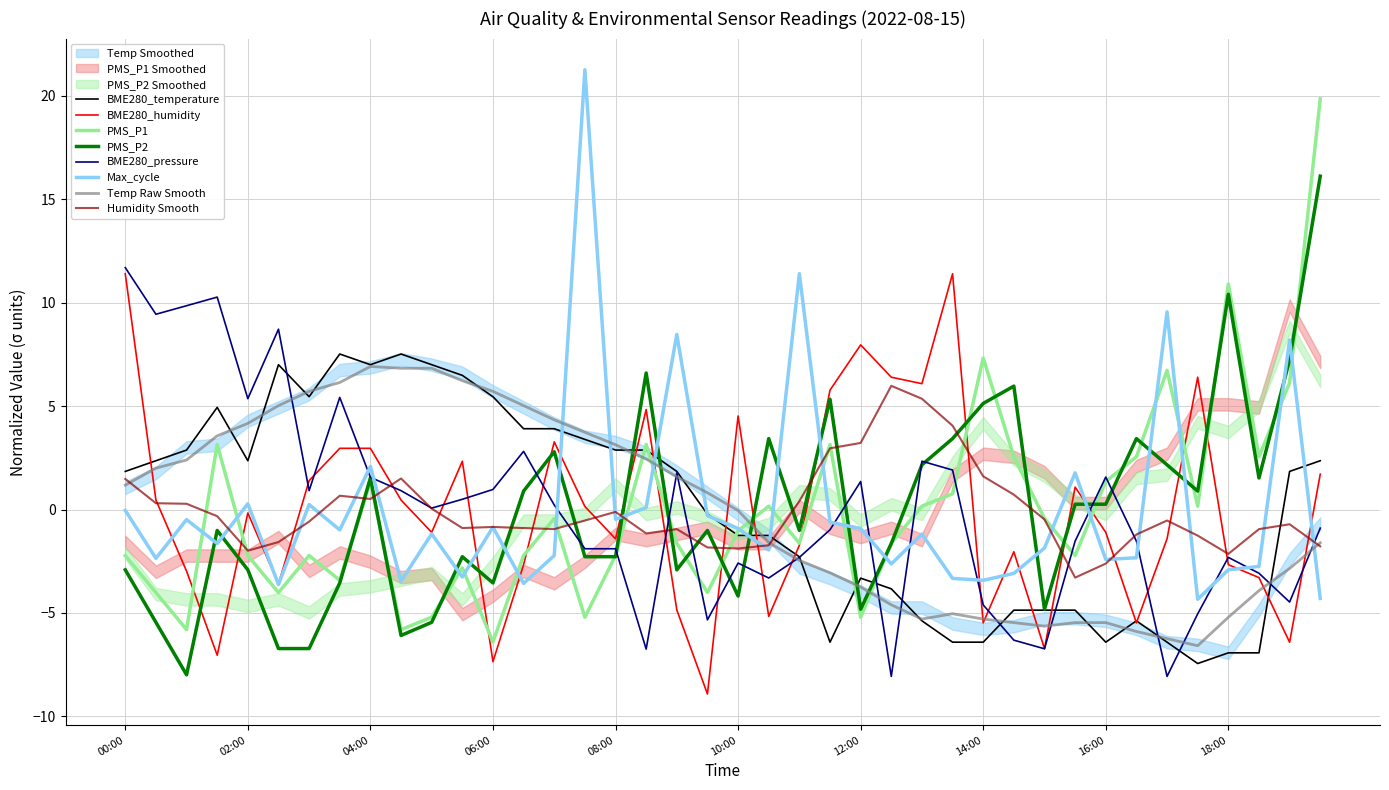

What is the label of the 6th point from the right?

17:00